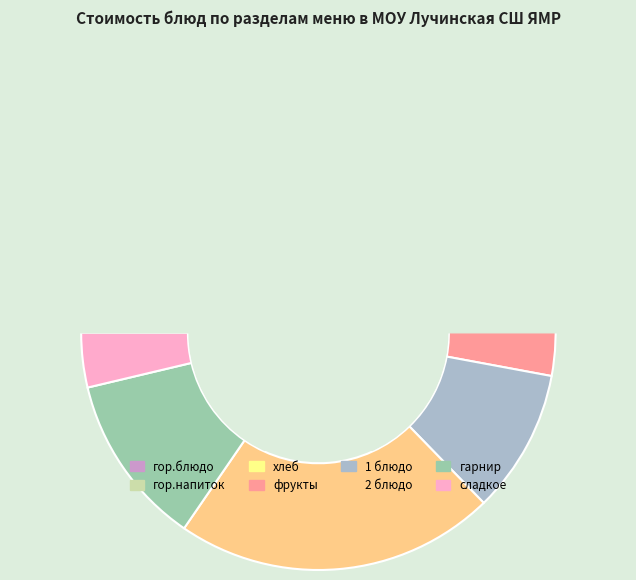

Is the sum of гор.напиток and гарнир greater than half?

No